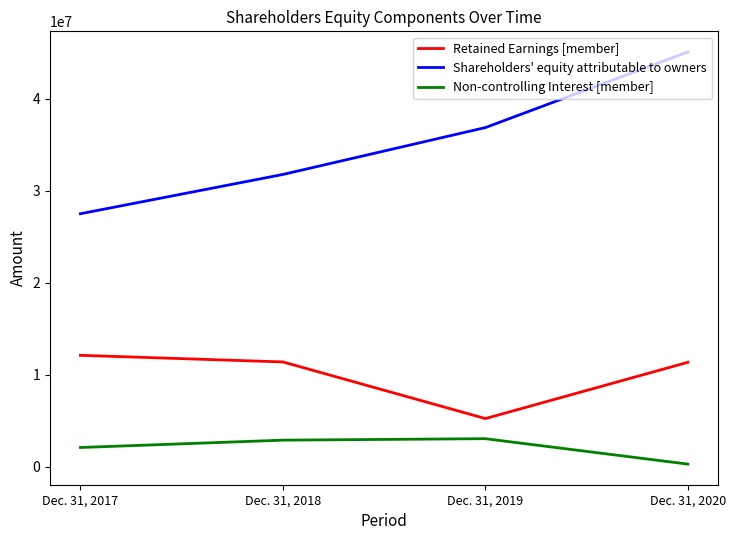

What is the average value of the Shareholders' equity attributable to owners series?

35328176